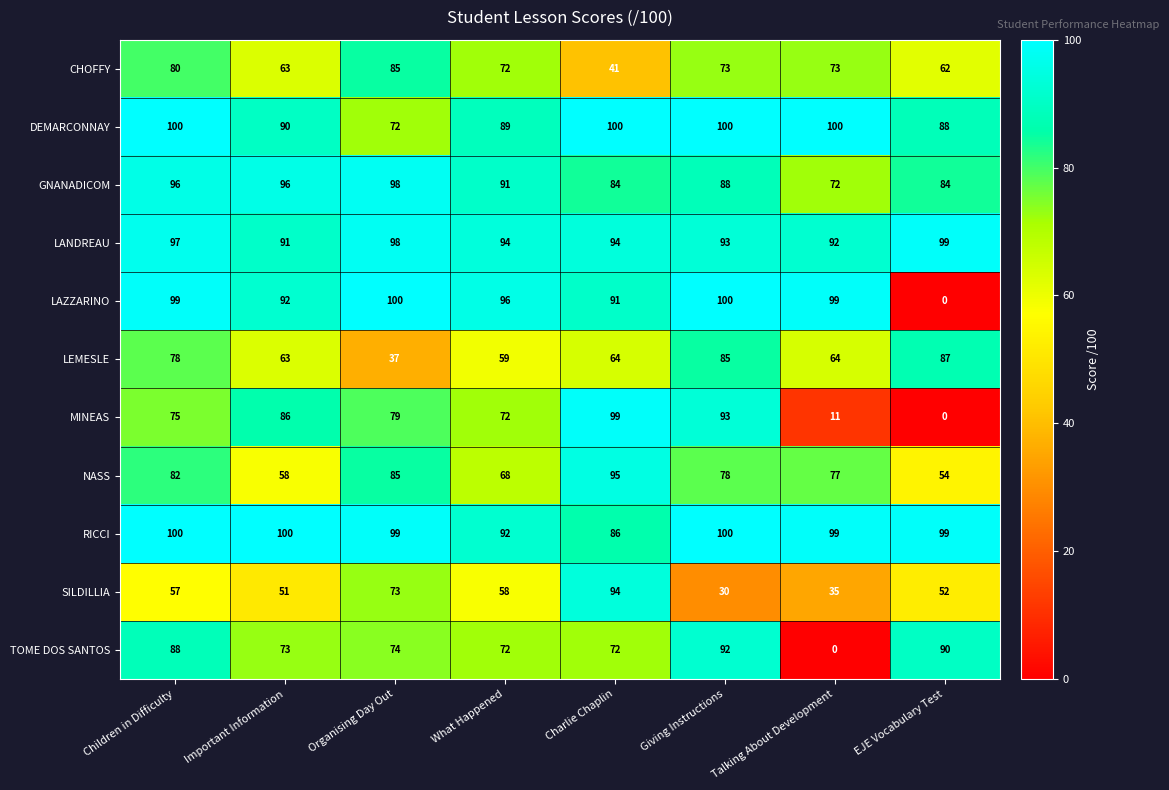

What is the minimum value for GNANADICOM?

72